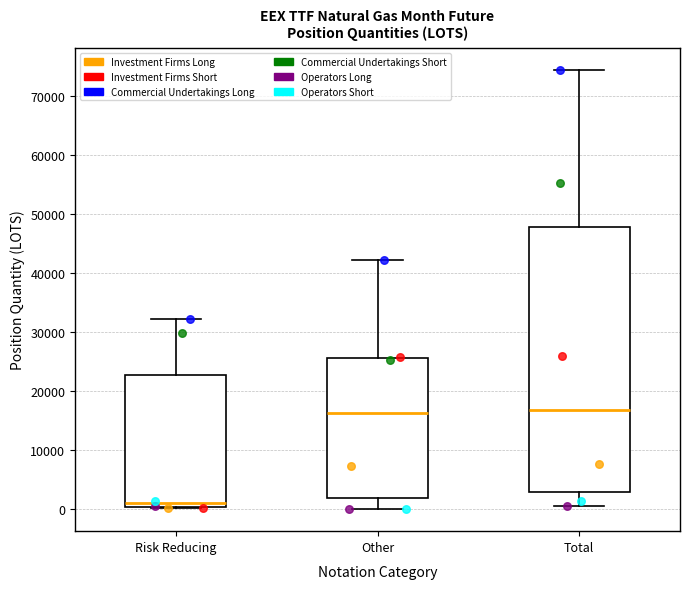

Where is the upper edge of the box for Risk Reducing on the y-axis? The values are not printed on the chart, so give them approximately, as read against the axis.

23000